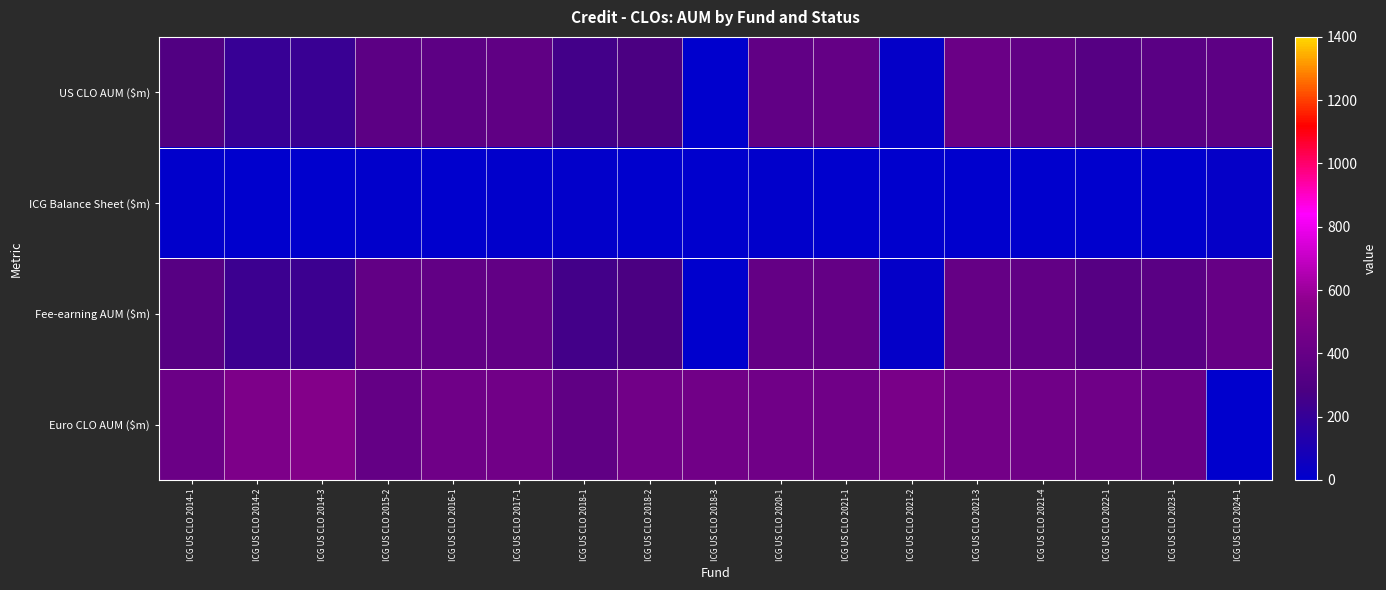

Rank the series at ICG US CLO 2023-1 from highest to lowest value.

Euro CLO AUM ($m), US CLO AUM ($m), Fee-earning AUM ($m), ICG Balance Sheet ($m)